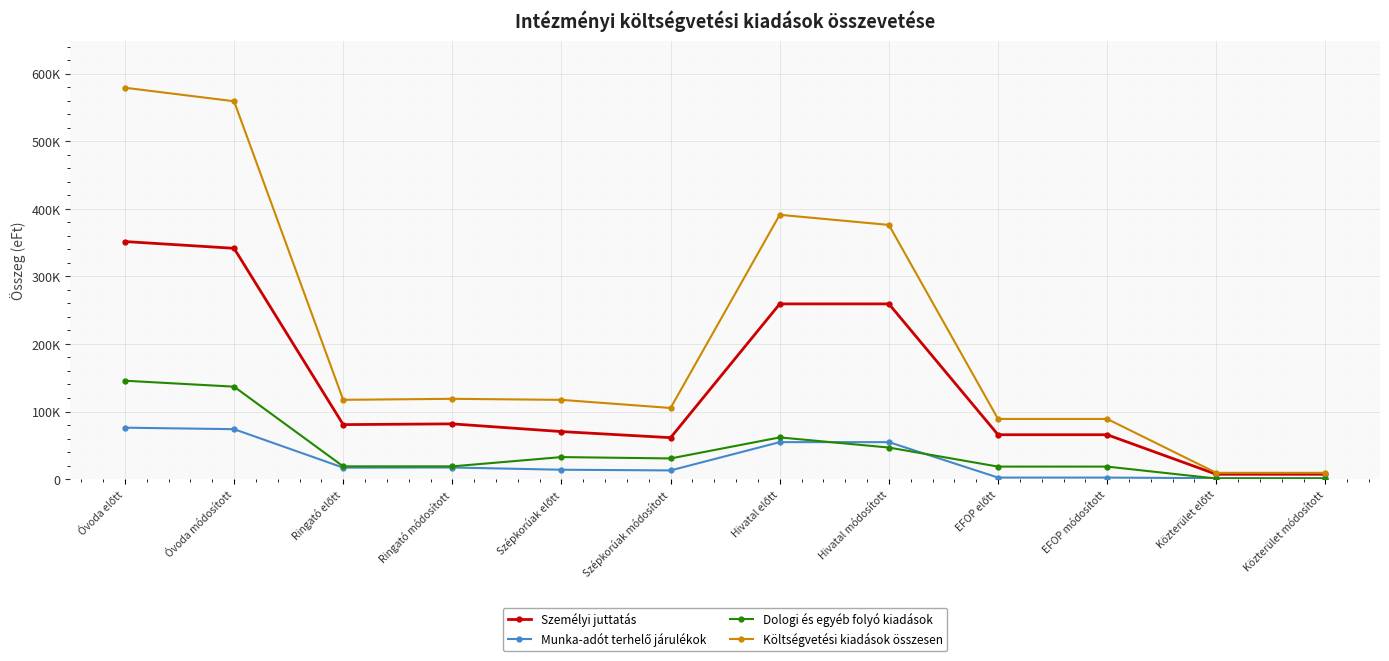

What is the difference between the second highest and second lowest values in the Személyi juttatás series?

334425